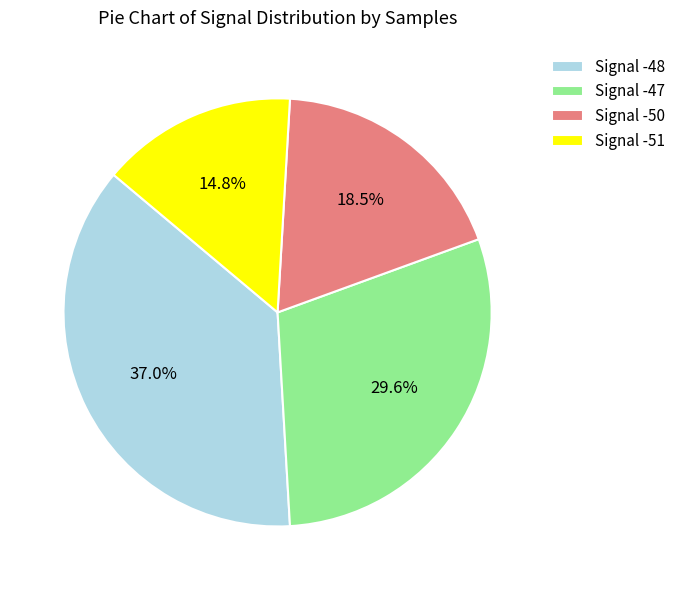

Combined, do Signal -51 and Signal -48 account for over 50%?

Yes